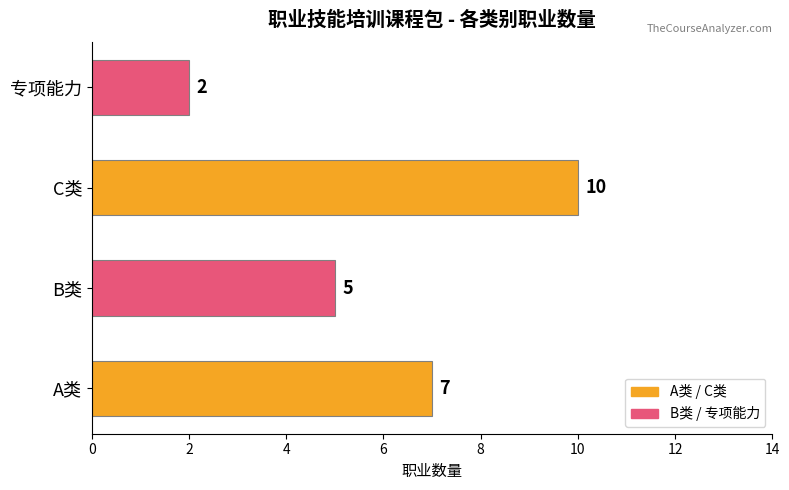

Reading bottom to top, what are all the values shown in this chart?

7	5	10	2